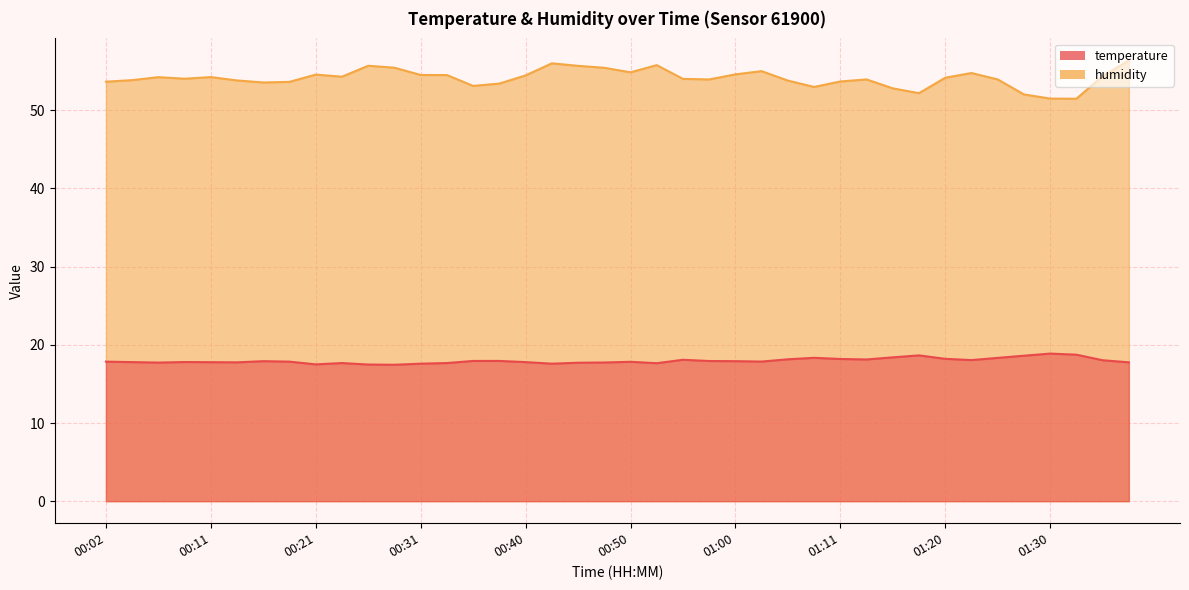

The humidity series shows 53.1 at 00:36. True or false?

True